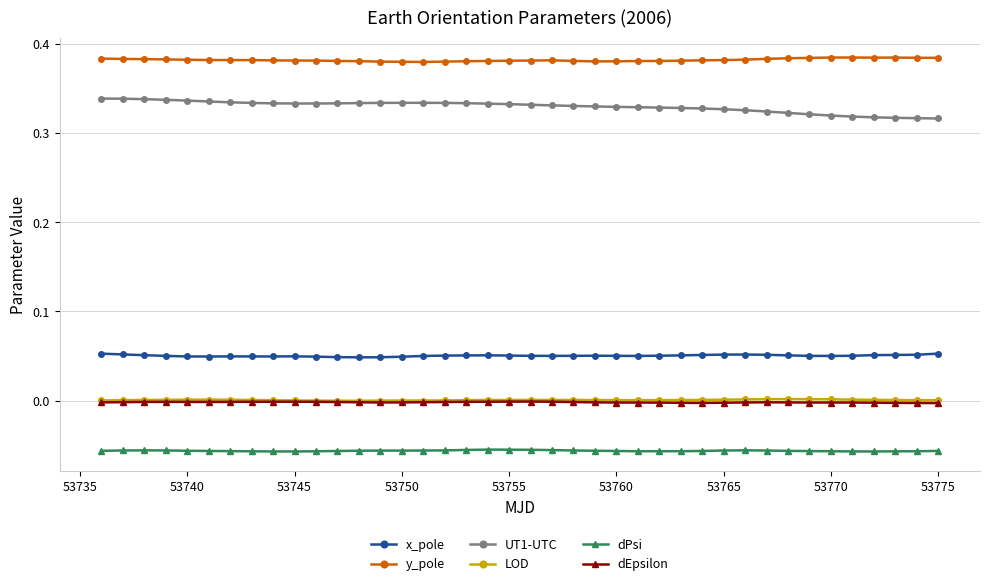

True or false: dEpsilon and UT1-UTC intersect in this chart.

False